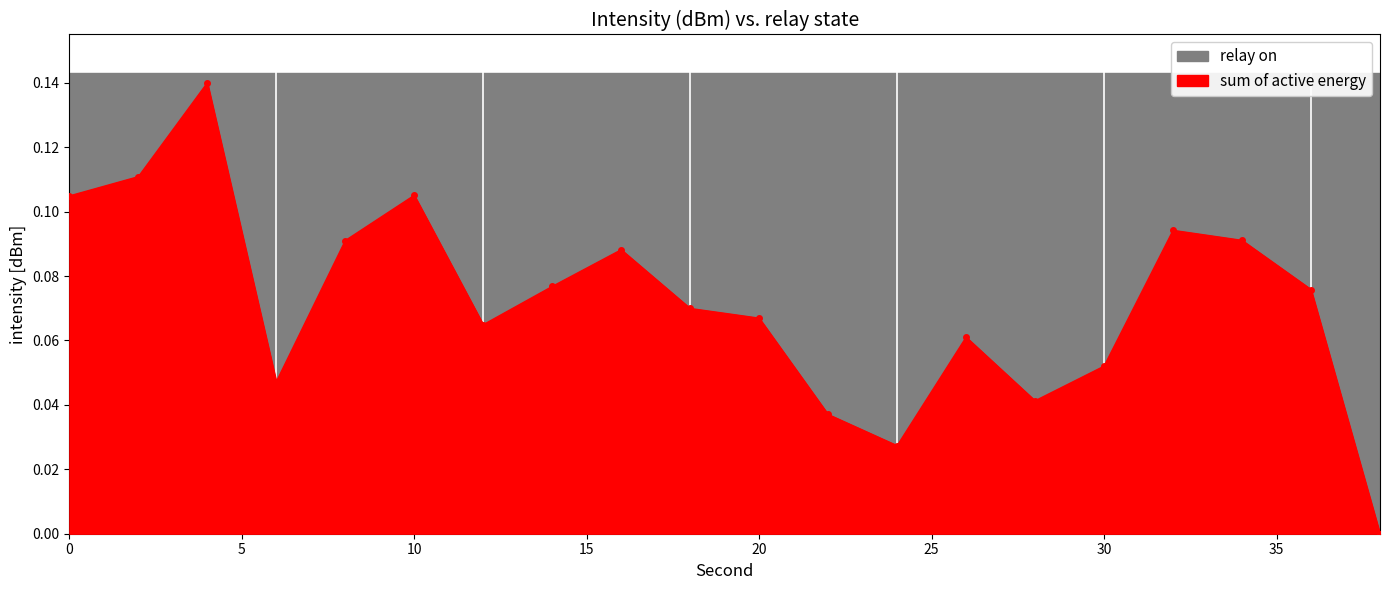

Rank the categories by value from highest to lowest.

4, 2, 10, 0, 32, 34, 8, 16, 14, 36, 18, 20, 12, 26, 30, 6, 28, 22, 24, 38